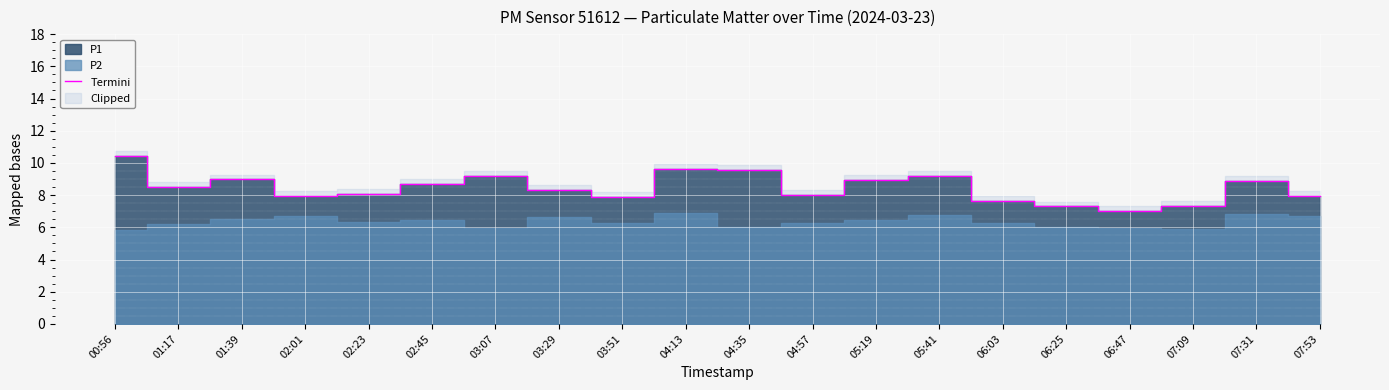

What is the greatest value displayed?

10.4